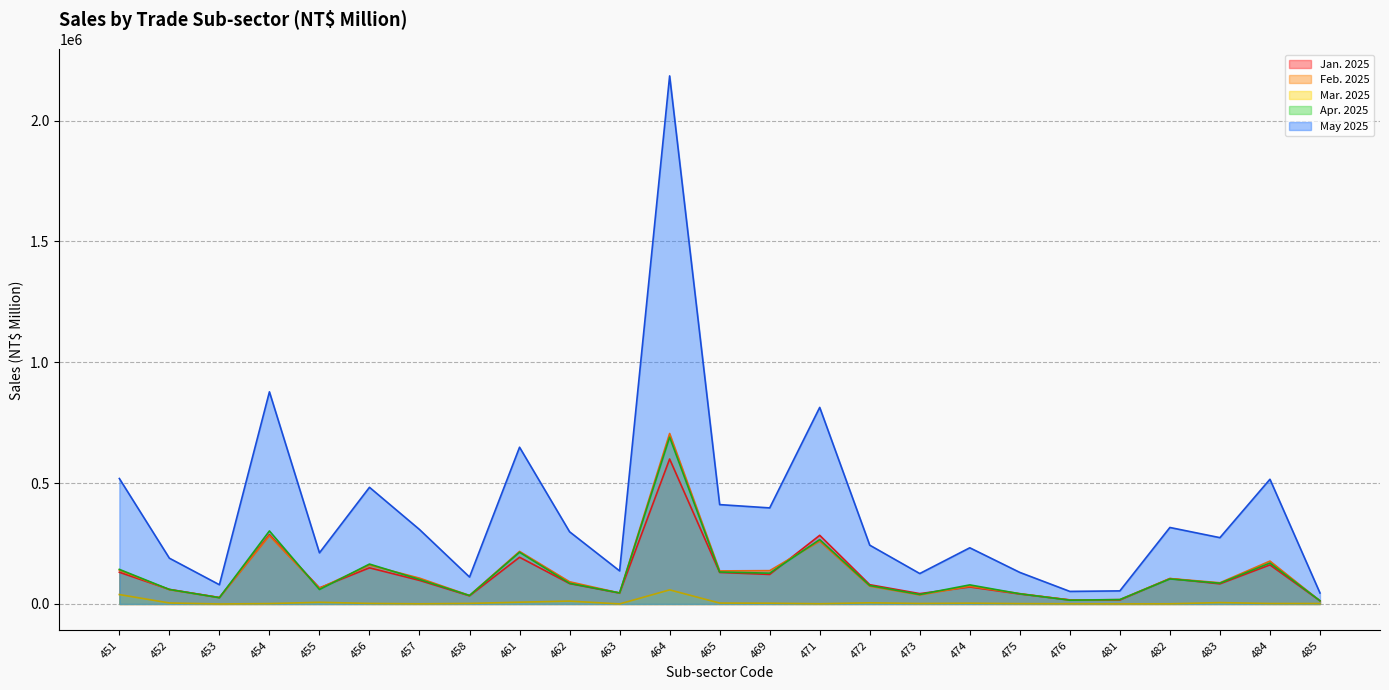

At 454, list the series in order from smallest to largest.

Mar. 2025, Feb. 2025, Jan. 2025, Apr. 2025, May 2025